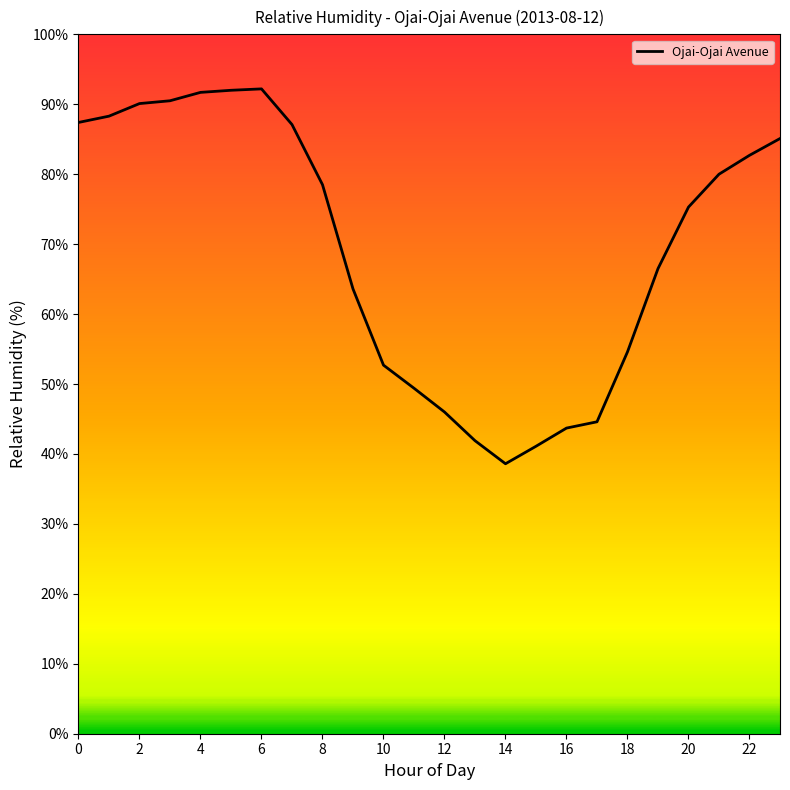

What is the smallest value displayed?

38.6